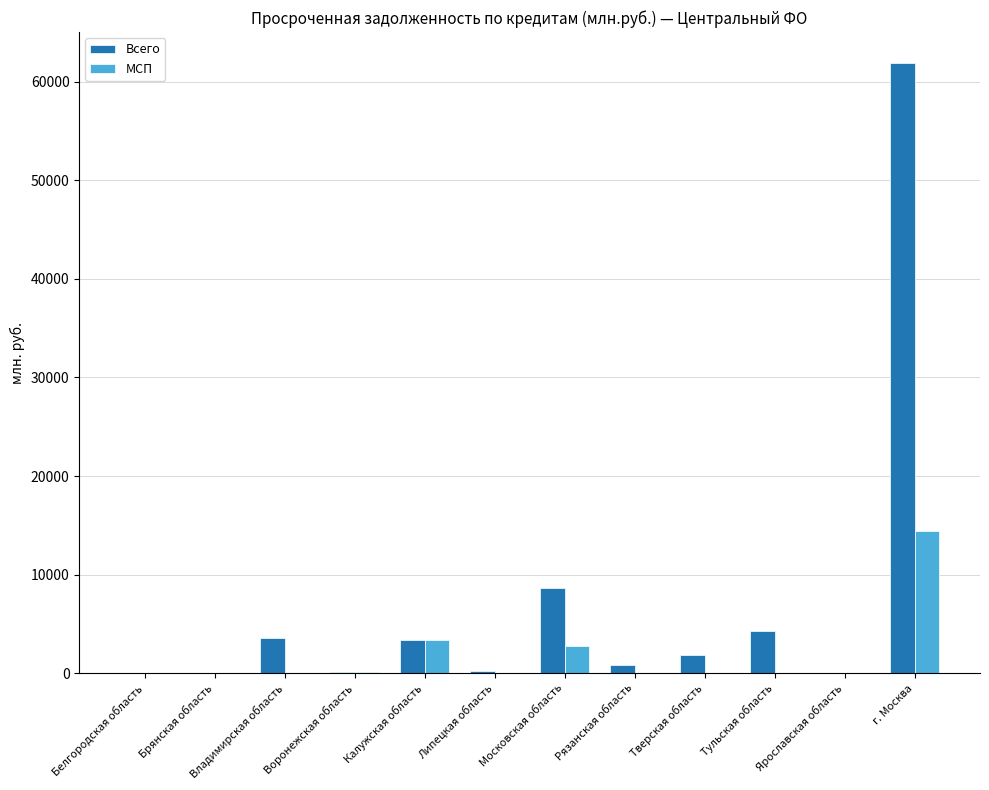

The value of Всего at Тульская область is 4253. True or false?

True